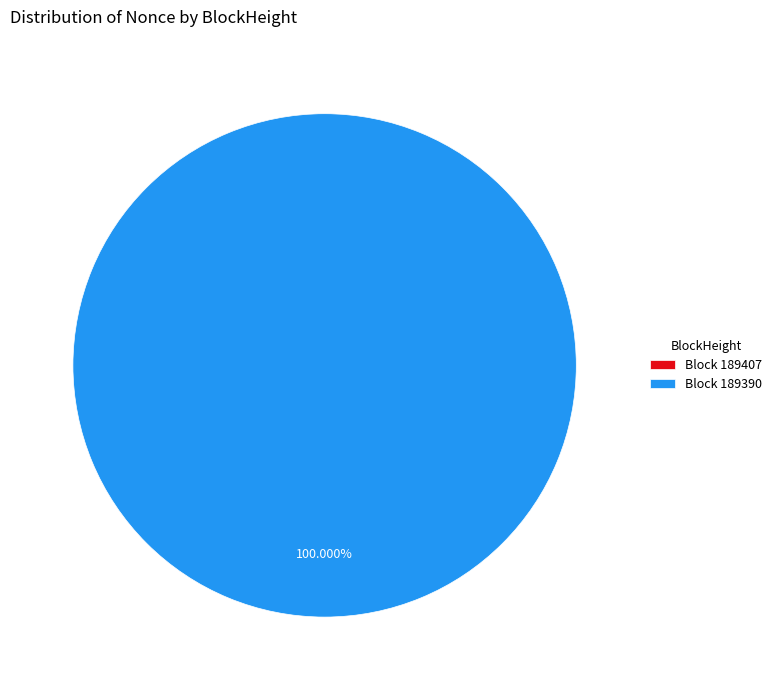

Which slice is the smallest?

189407